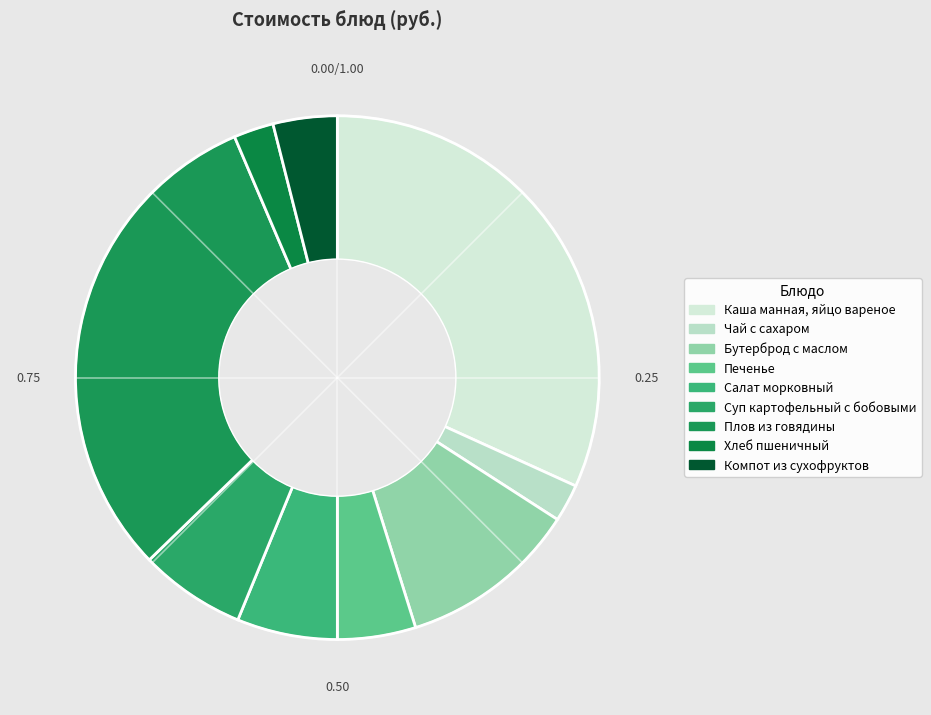

Which category has the biggest portion of the pie?

Каша манная, яйцо вареное